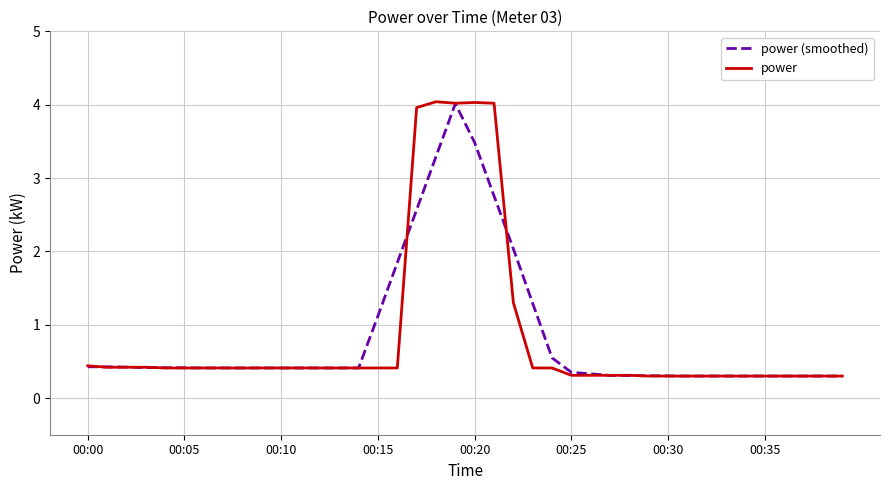

What is the maximum value shown in the chart?

4.0